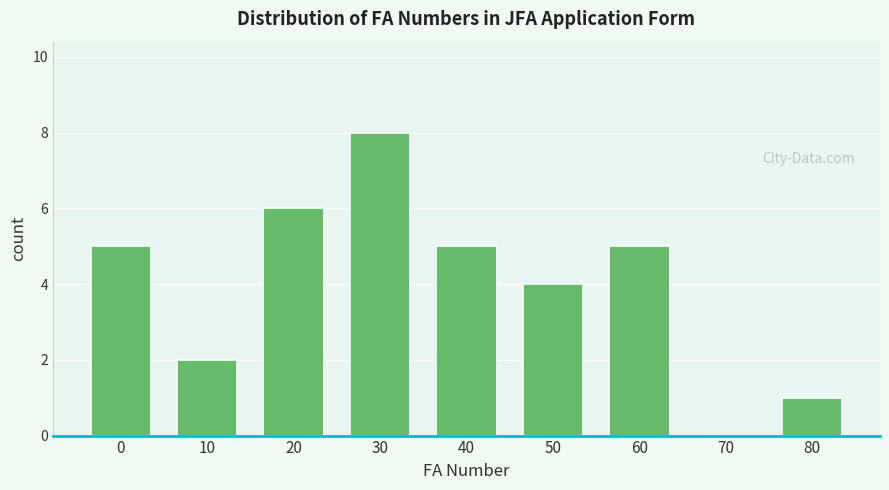

Reading left to right, transcribe all the data shown in this chart.

0=5	10=2	20=6	30=8	40=5	50=4	60=5	70=0	80=1